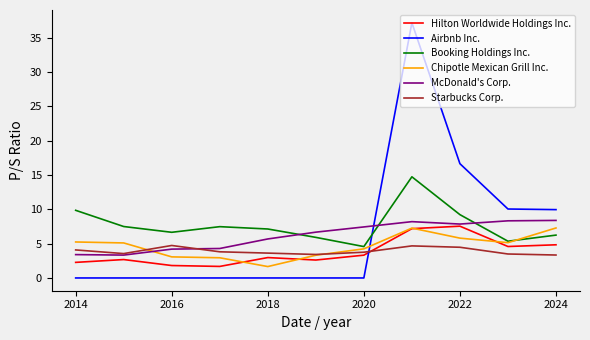

How many intersections are there between Booking Holdings Inc. and McDonald's Corp.?

3